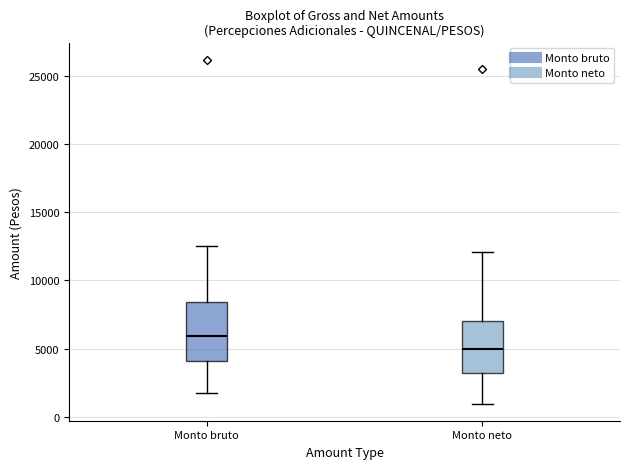

Comparing the boxes themselves (not the whiskers), which one is the tallest?

Monto bruto